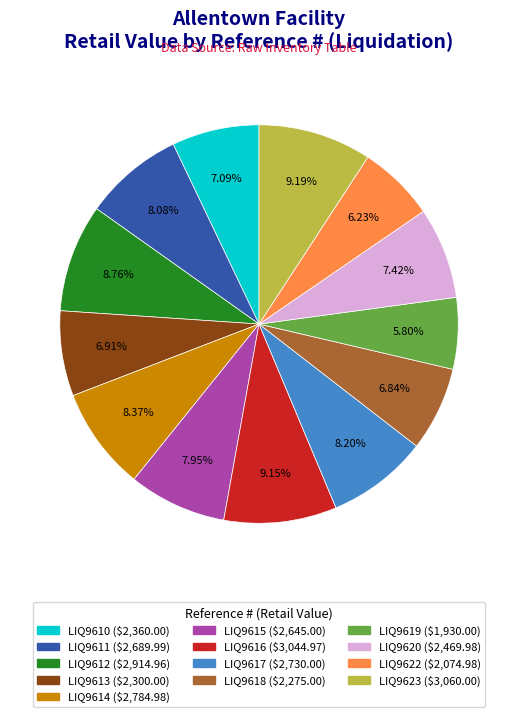

How many segments does this pie chart have?

13